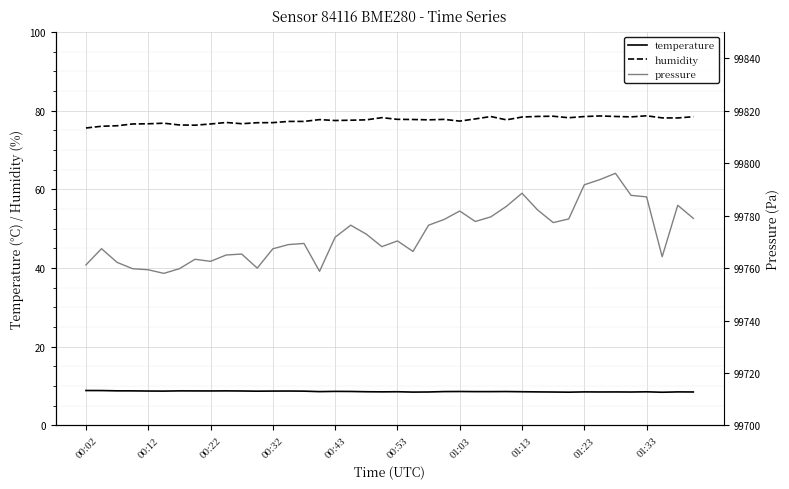

Reading right to left, list all the values displayed in this chart.

temperature: 8.5	8.5	8.4	8.5	8.5	8.5	8.5	8.5	8.4	8.5	8.5	8.6	8.6	8.6	8.6	8.6	8.6	8.5	8.5	8.6	8.5	8.6	8.6	8.7	8.6	8.7	8.7	8.7	8.7	8.8	8.8	8.8	8.8	8.8	8.7	8.7	8.8	8.8	8.9	8.9
humidity: 78.5	78.2	78.2	78.7	78.4	78.5	78.7	78.5	78.2	78.6	78.5	78.4	77.7	78.5	77.9	77.3	77.8	77.7	77.8	77.8	78.2	77.7	77.6	77.5	77.7	77.3	77.3	77.0	76.9	76.7	77.0	76.6	76.3	76.4	76.8	76.7	76.6	76.2	76.0	75.6
pressure: 99778.9	99783.9	99764.3	99787.1	99787.7	99796.1	99793.7	99791.8	99778.7	99777.3	99782.2	99788.5	99783.5	99779.5	99777.8	99781.8	99778.5	99776.3	99766.3	99770.3	99768.2	99772.9	99776.3	99771.8	99758.8	99769.4	99768.9	99767.3	99760.0	99765.3	99765.0	99762.6	99763.3	99759.8	99758.0	99759.3	99759.8	99762.2	99767.4	99761.2